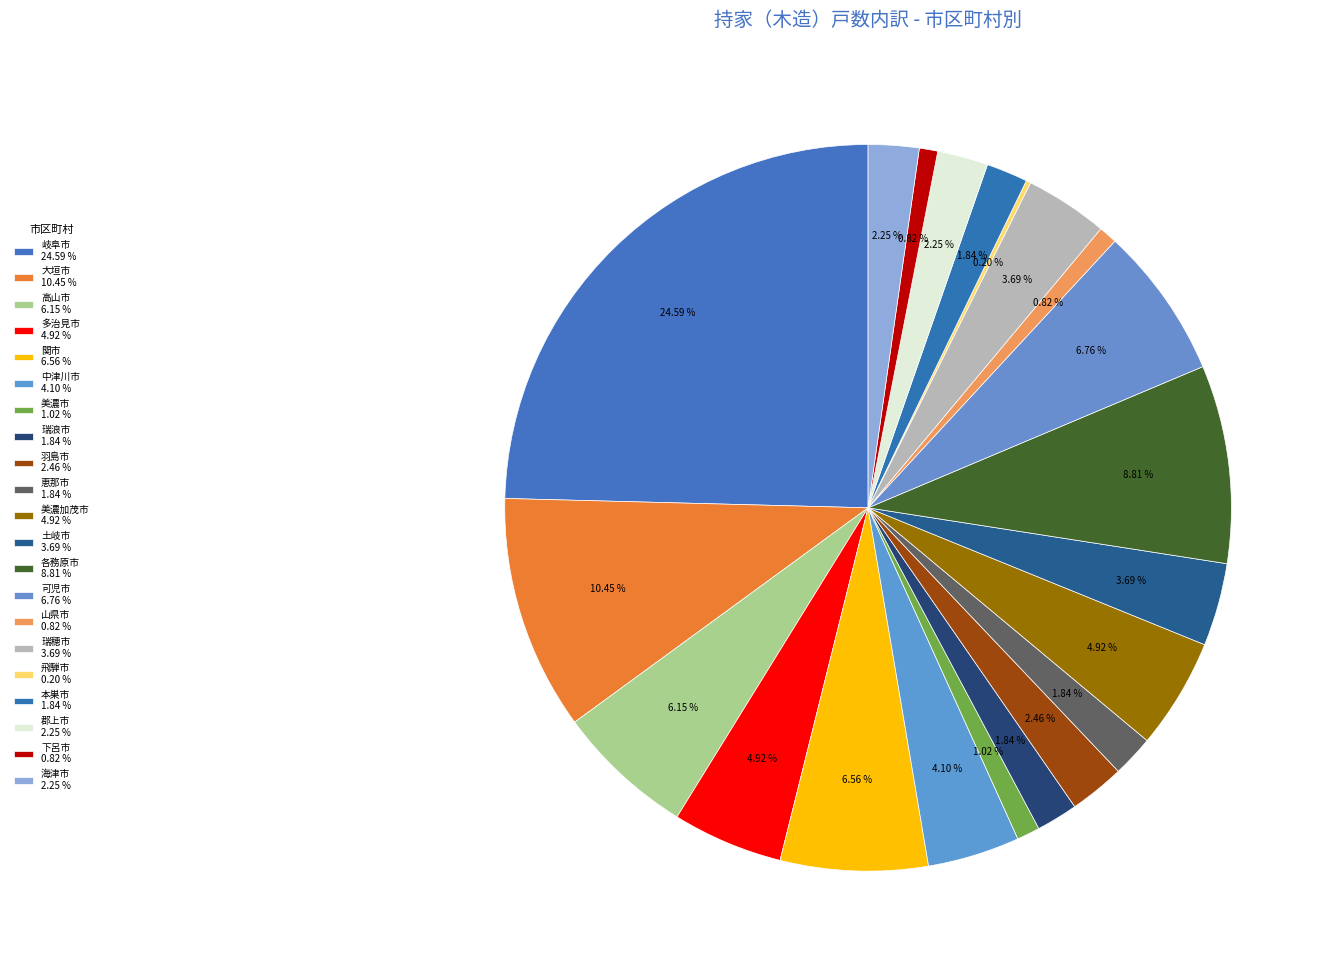

Does any single category account for the majority?

No